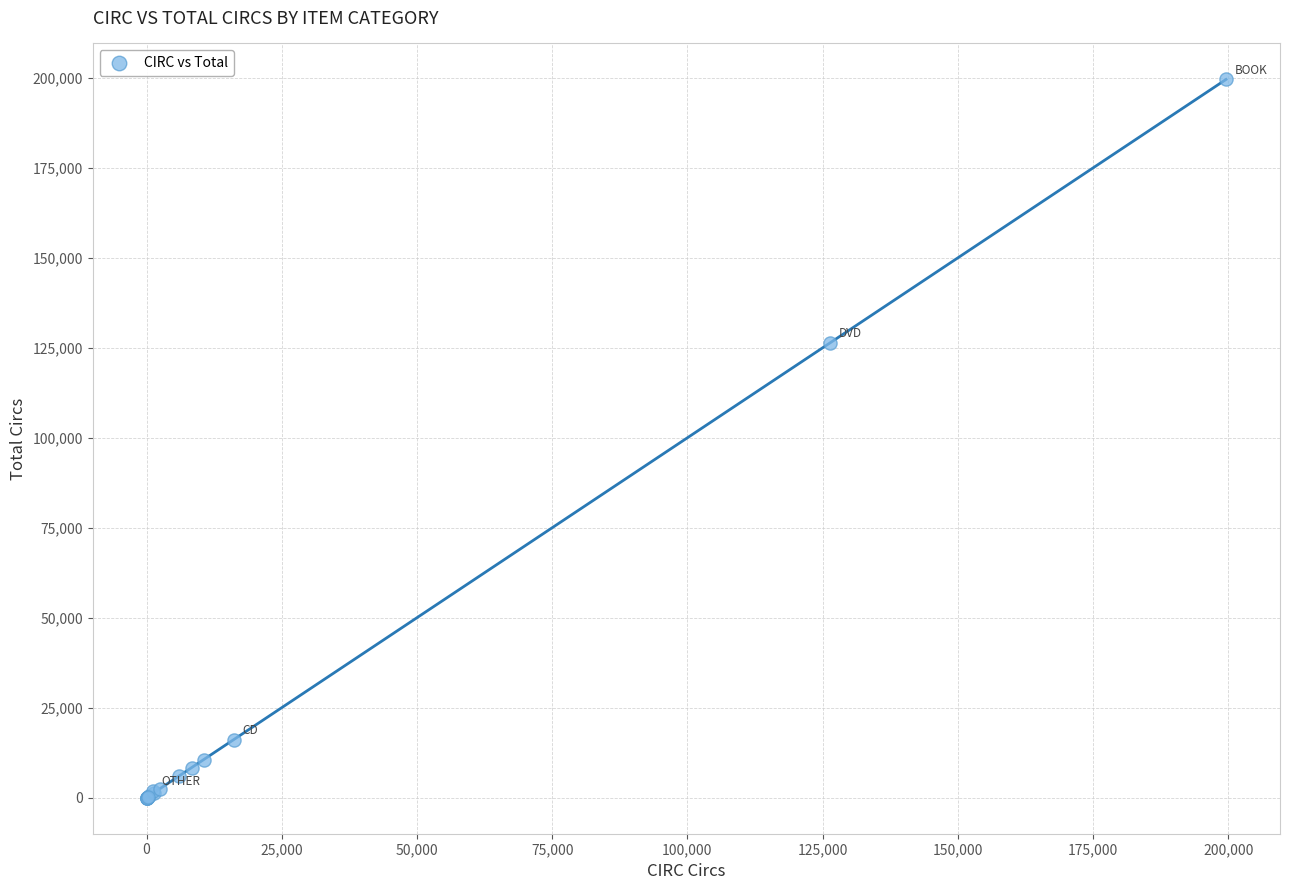

What Y value in the scatter plot is closest to 99800?

126446